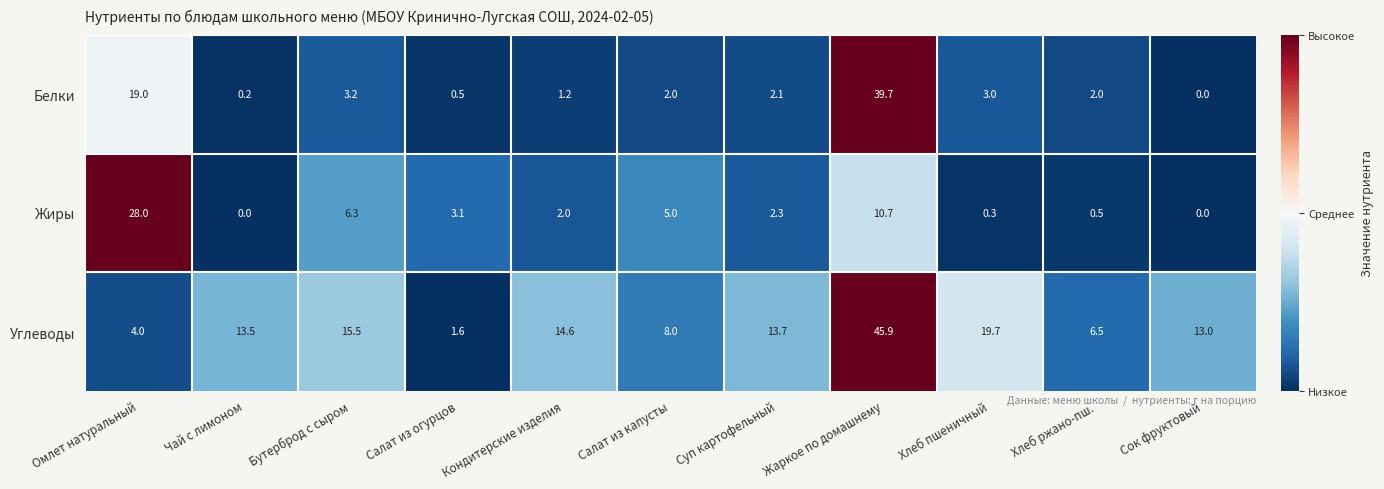

At how many categories does at least one series exceed 0?

11